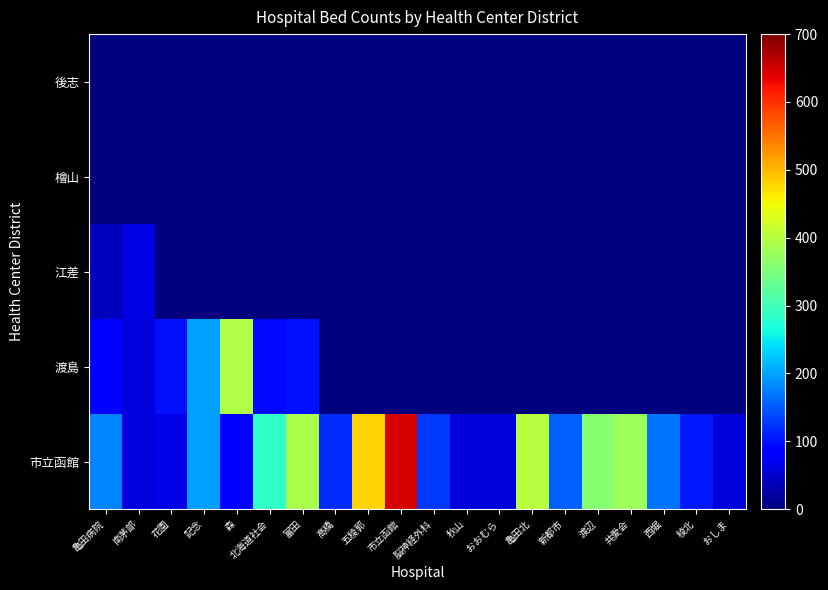

What is the total value across all series at 市立函館?

648